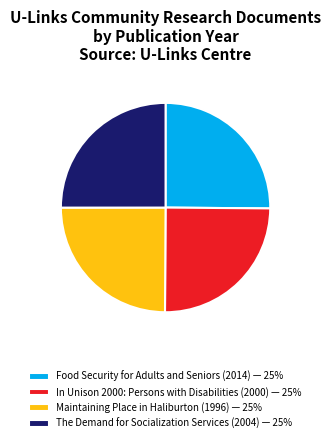

Is it true that Maintaining Place in Haliburton (1996) — 25% is 25% of the pie?

True